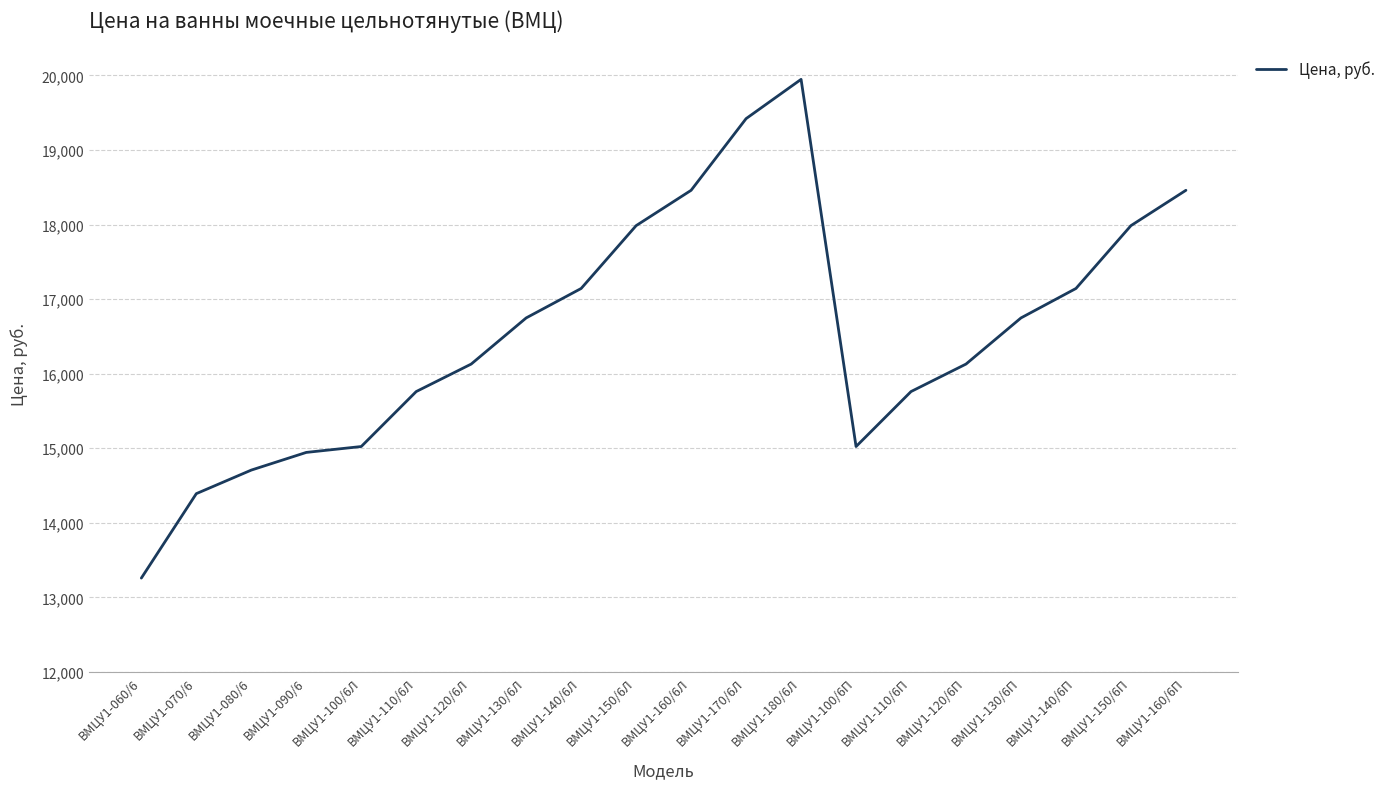

At which category does the chart reach its peak across all series?

ВМЦУ1-180/6Л